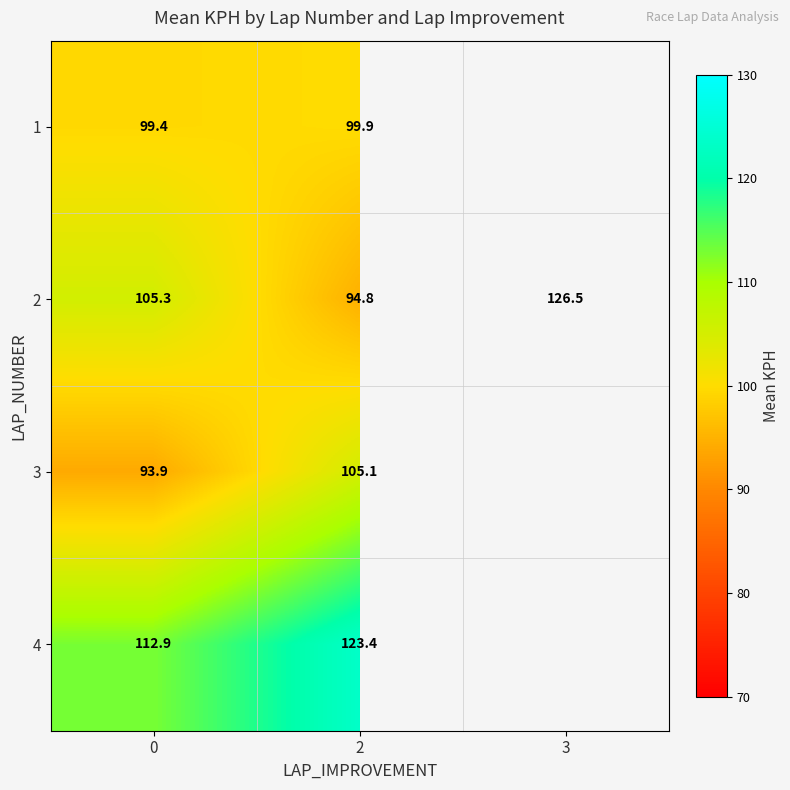

Rank the series at 2 from highest to lowest value.

4, 3, 1, 2